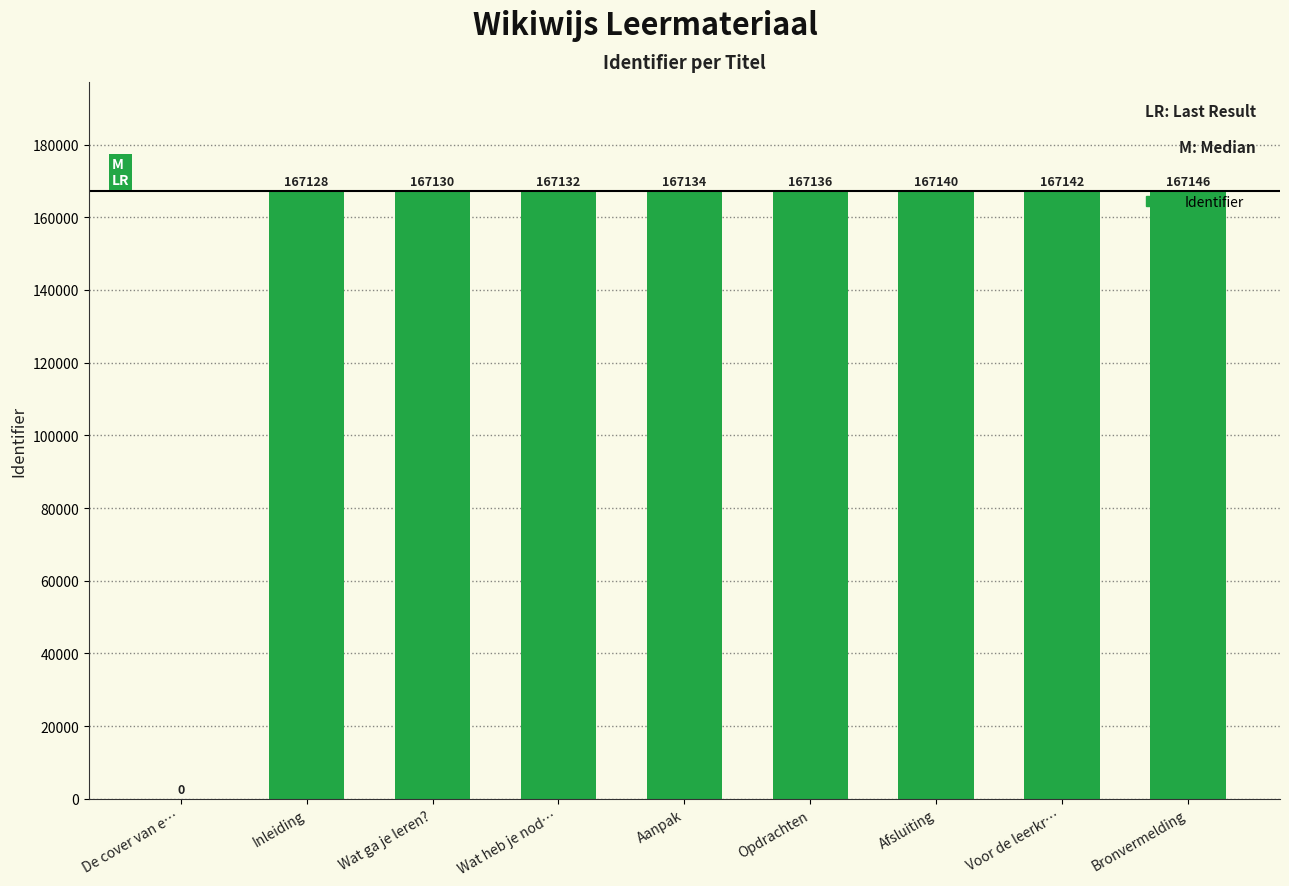

How many distinct data groups are displayed?

1